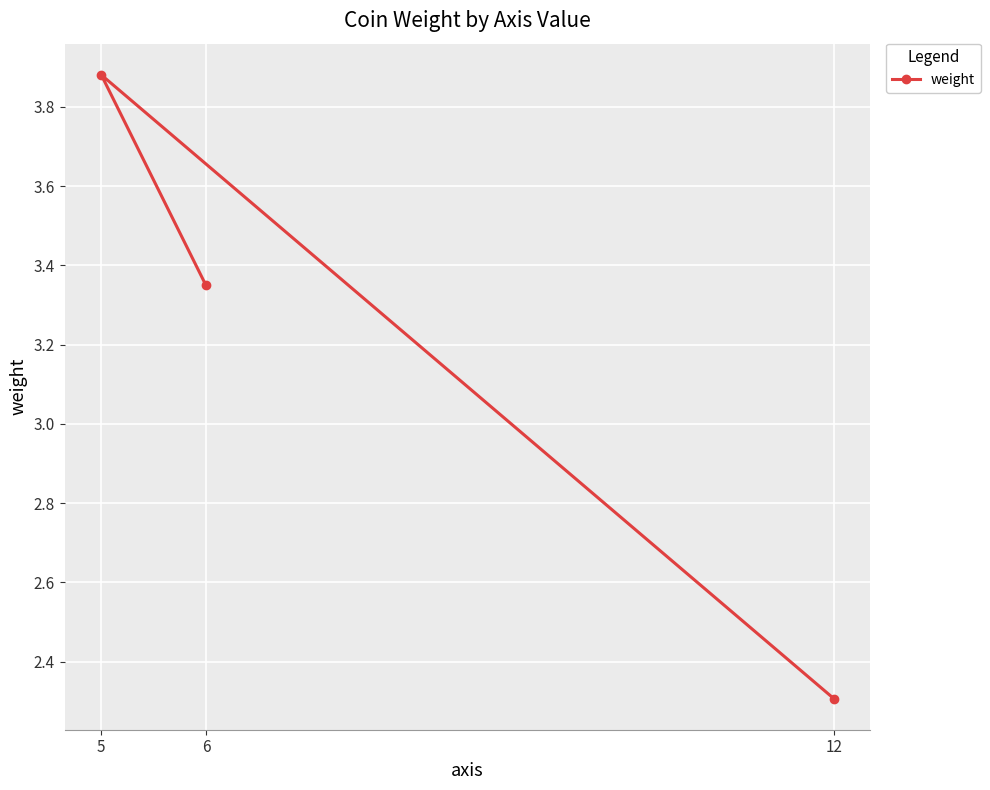

At which label does the data first exceed 3?

5